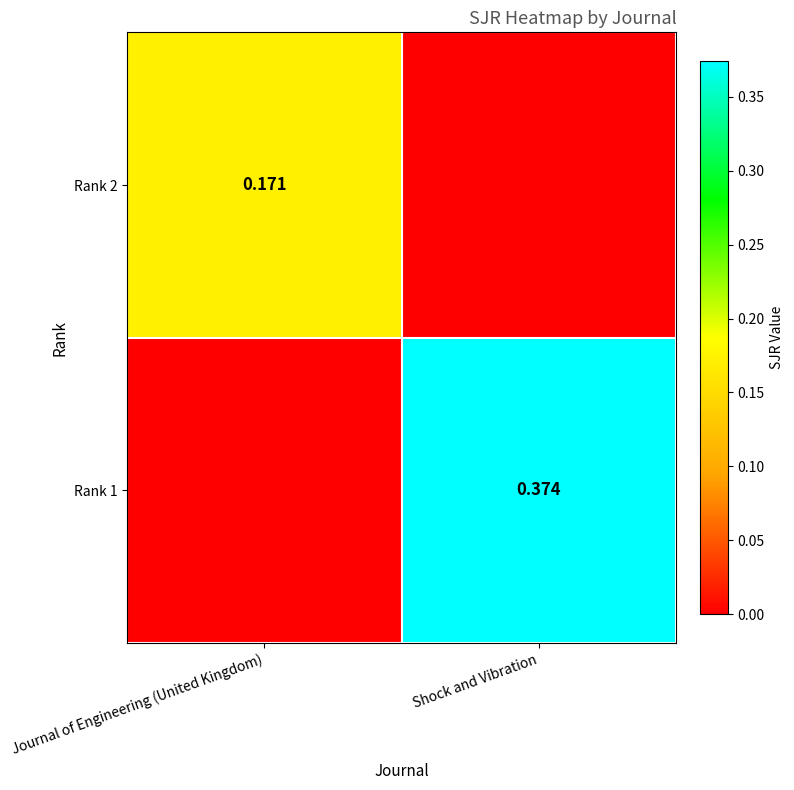

Is it true that Rank 2 equals 0.1 at Shock and Vibration?

False